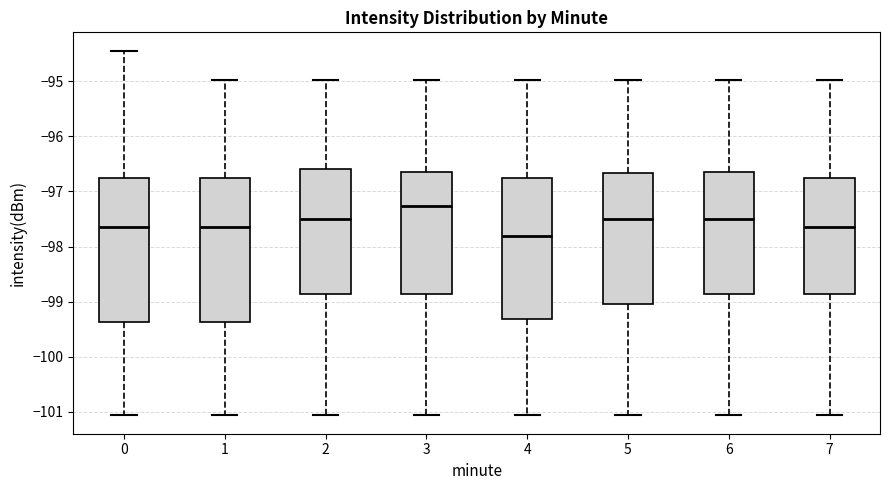

Where is the lower edge of the box at x = 6 on the y-axis? The values are not printed on the chart, so give them approximately, as read against the axis.

-98.9